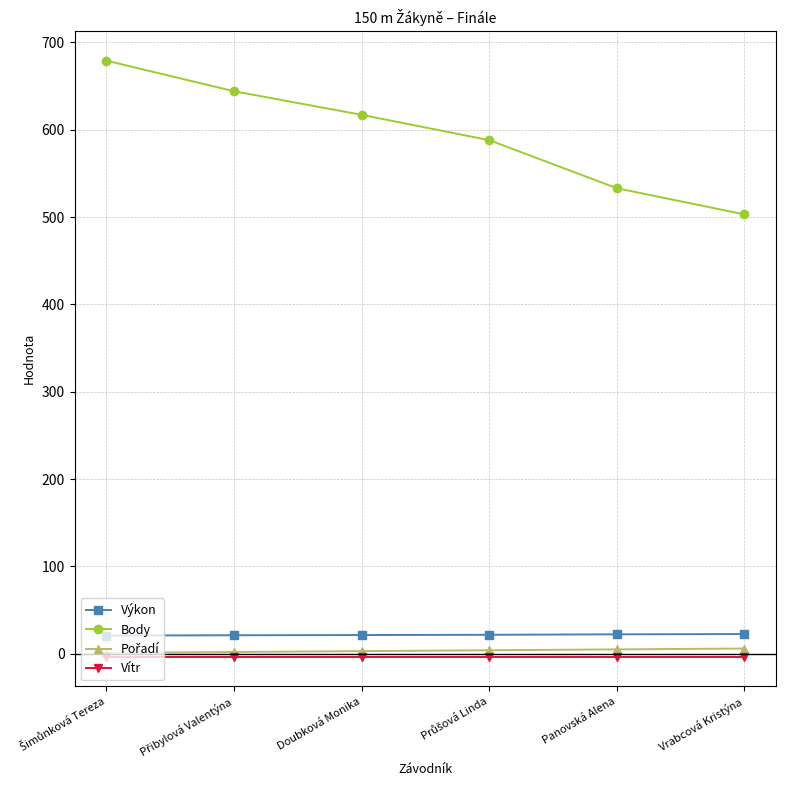

True or false: Body and Vítr intersect in this chart.

False